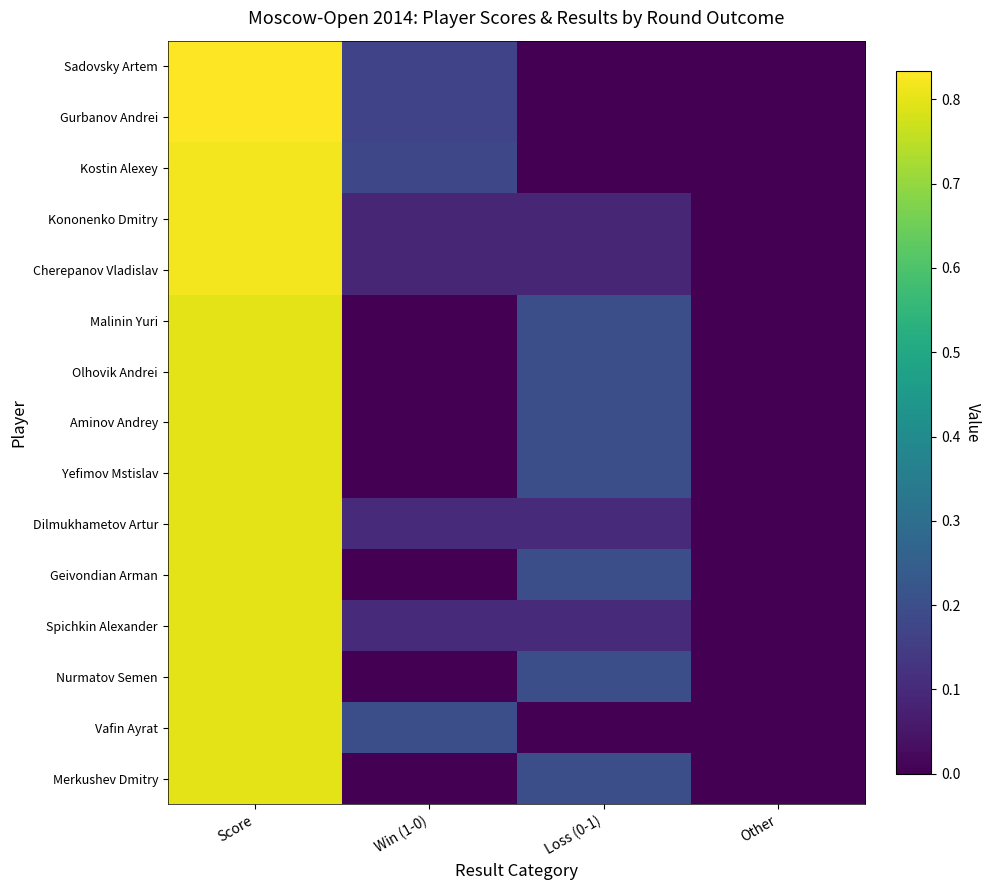

At which category is the sum across all series the highest?

Score